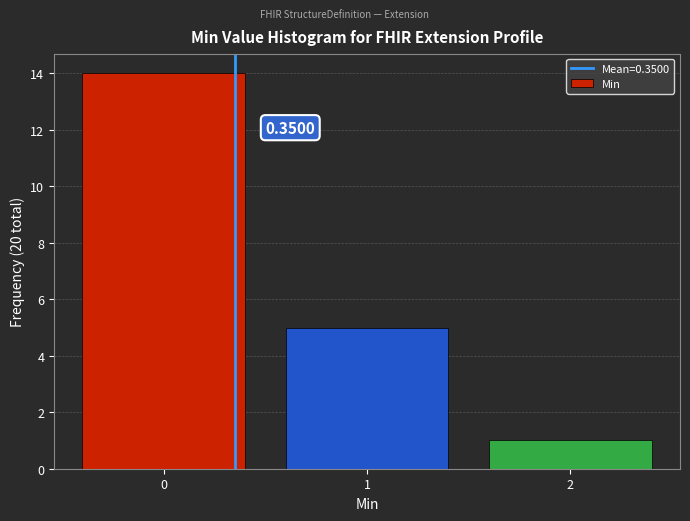

Which range on the x-axis has the tallest bar?

-0.5 to 0.5